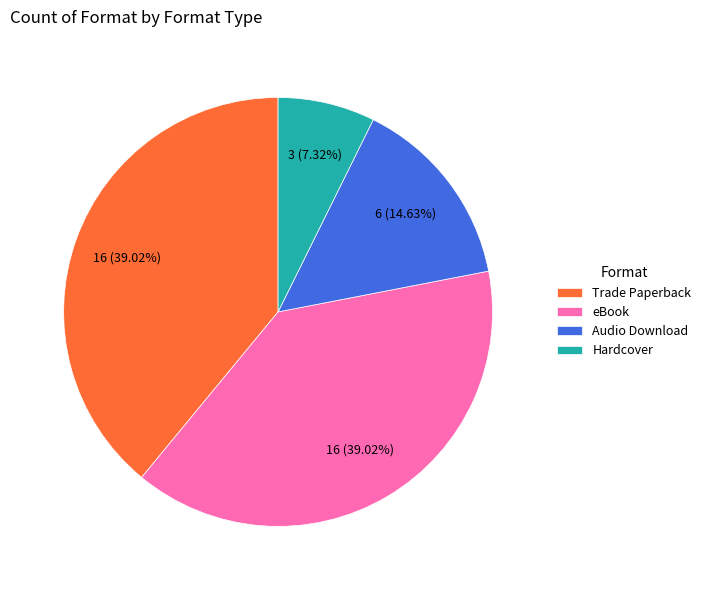

True or false: Hardcover accounts for 7% of the total.

True